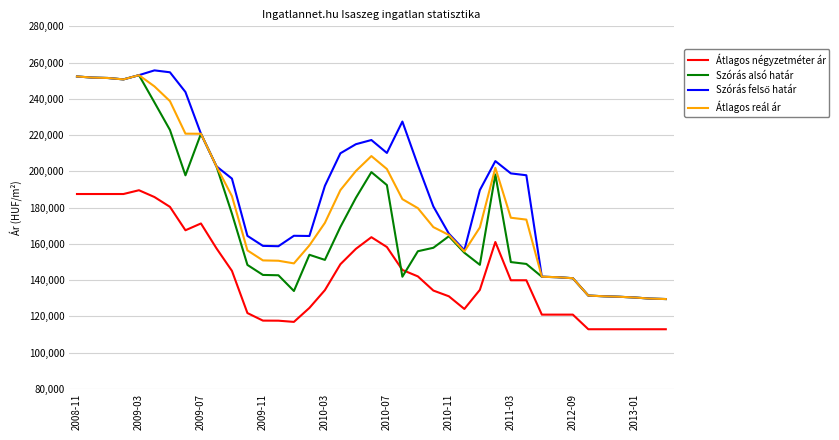

What is the maximum value for Átlagos reál ár?

253063